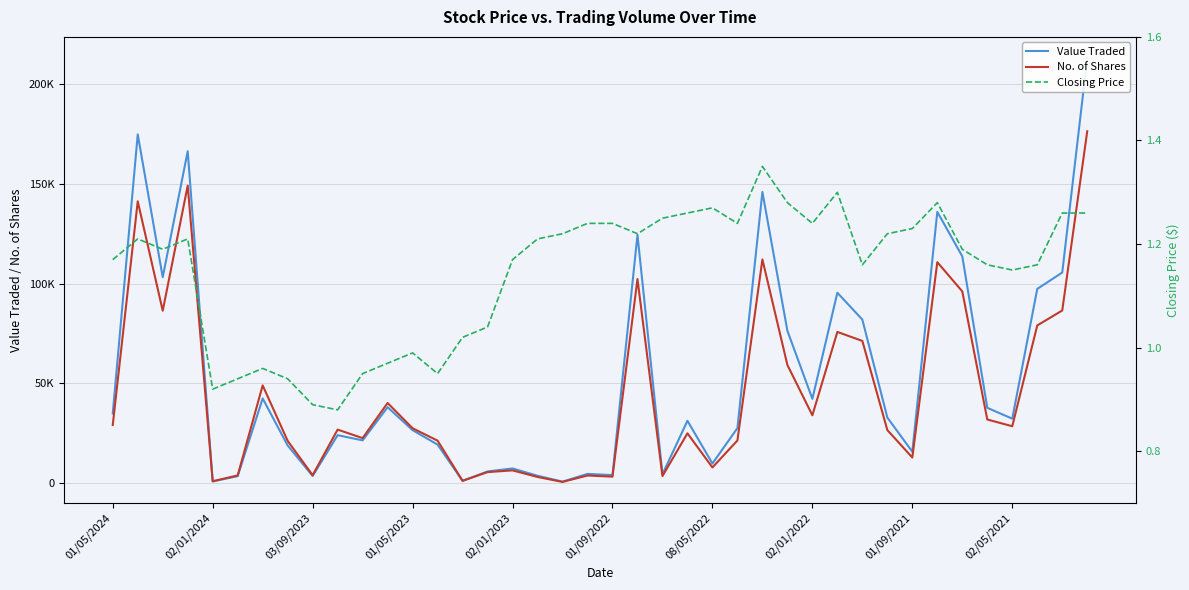

What is the sum of all No. of Shares values?

1810545.0